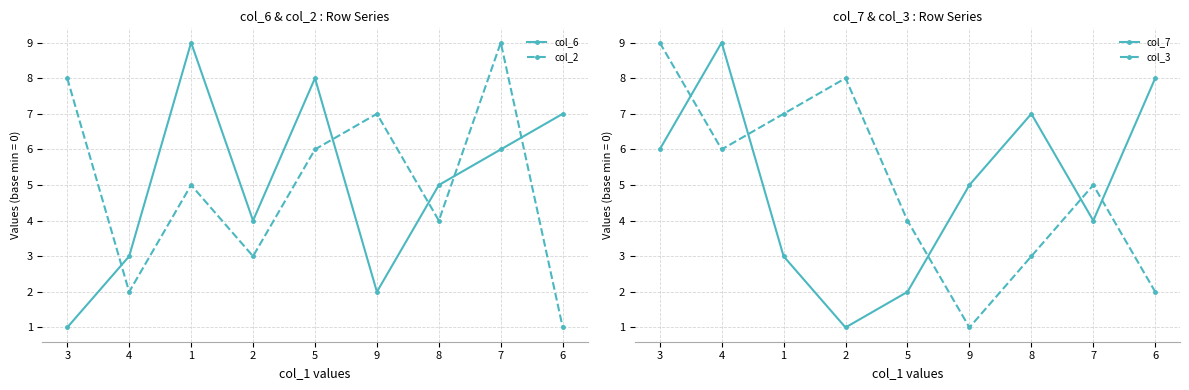

The col_3 series shows 8 at 2. True or false?

True